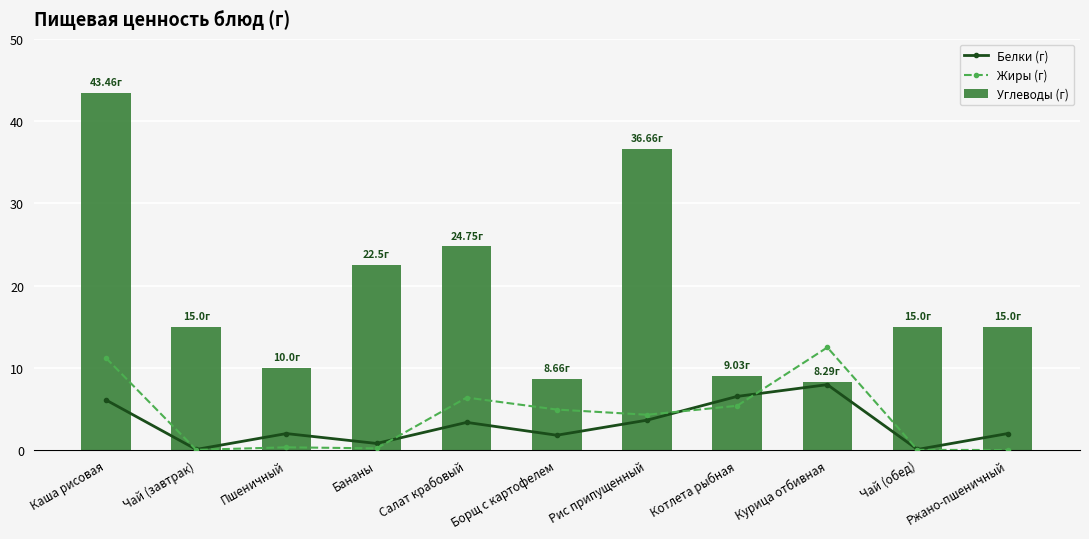

What is the sum of all Белки (г) values?

34.3